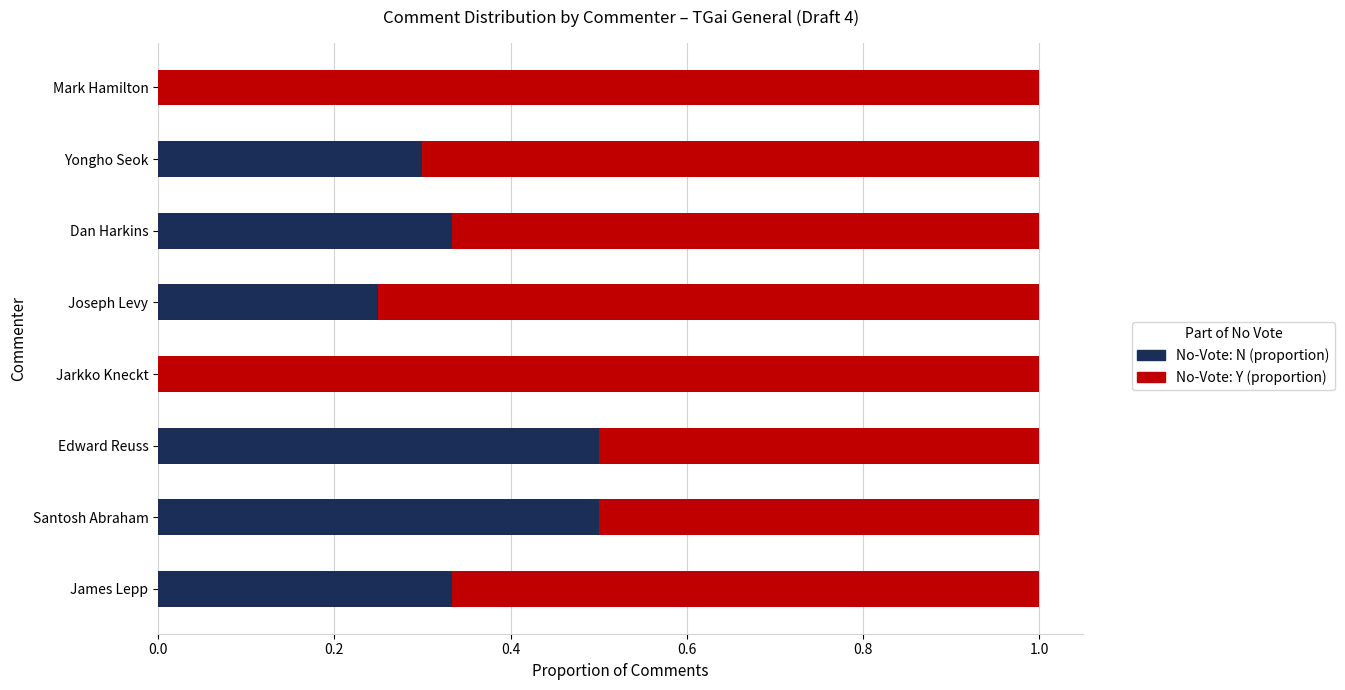

What is the sum of all No-Vote: N (proportion) values?

2.2